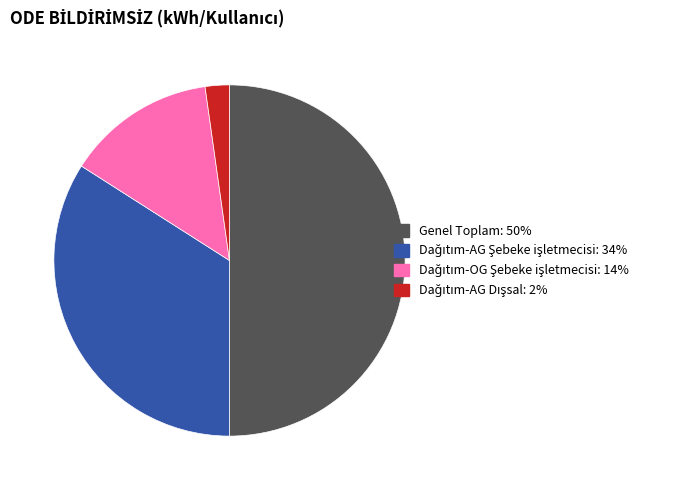

Count the number of slices in the pie.

4